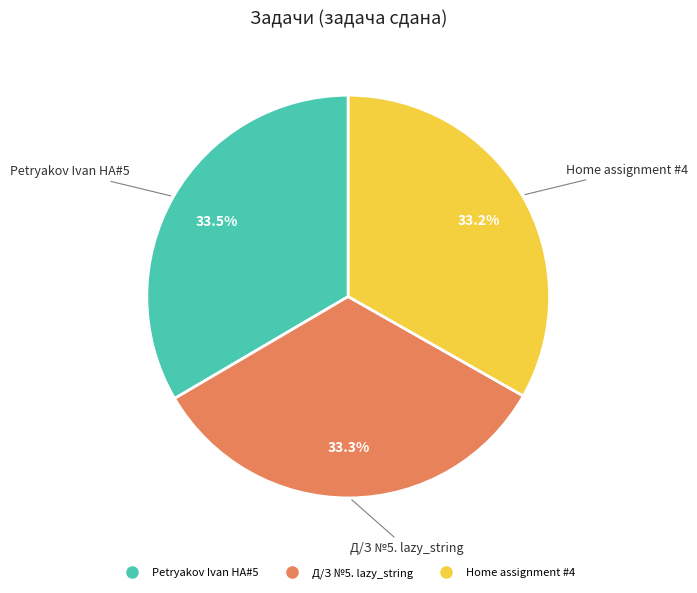

What is the ratio of the value at Petryakov Ivan HA#5 to the value at Д/З №5. lazy_string?

1.0